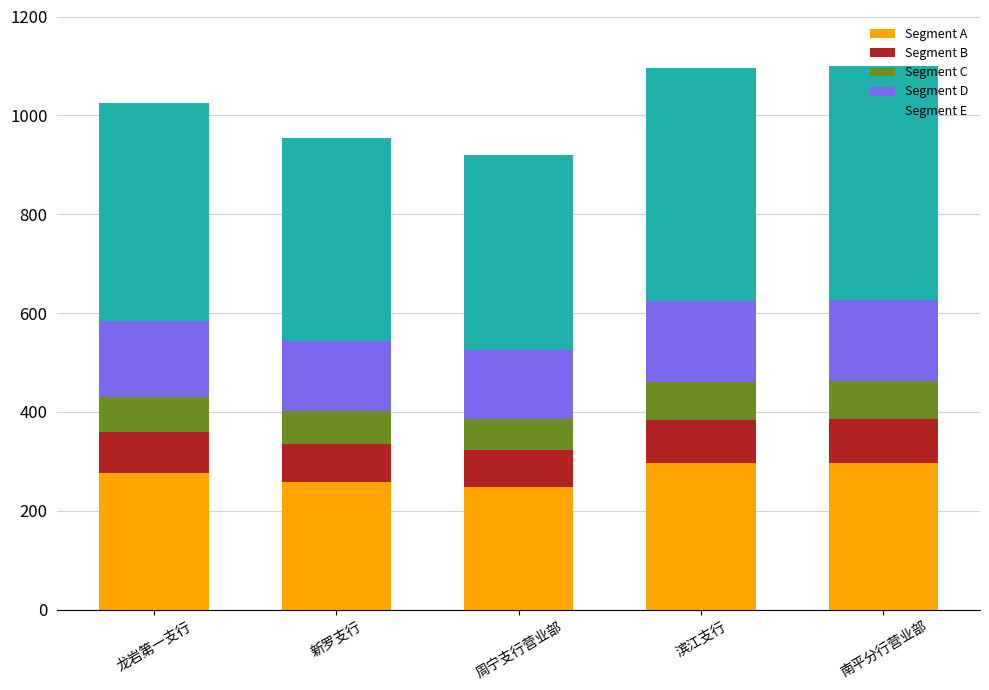

How many series are shown in this chart?

5